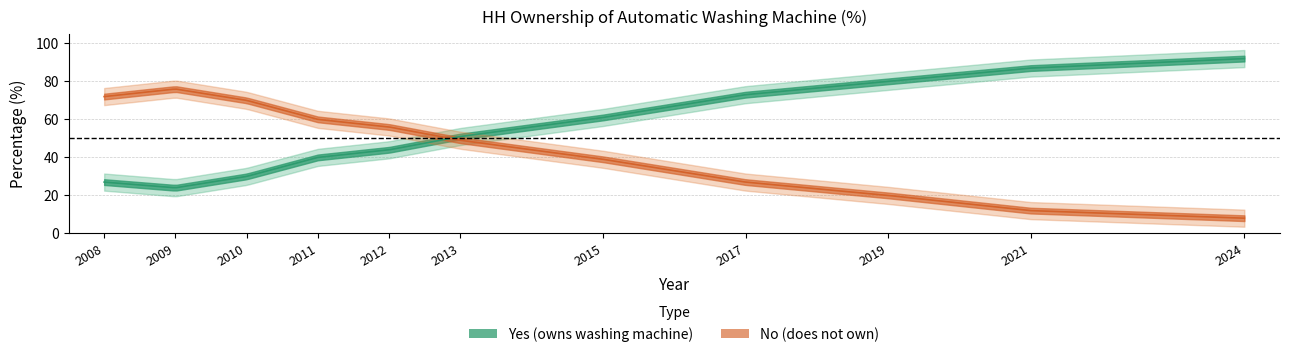

In Yes, how many points are lower than both neighbors (excluding endpoints)?

1